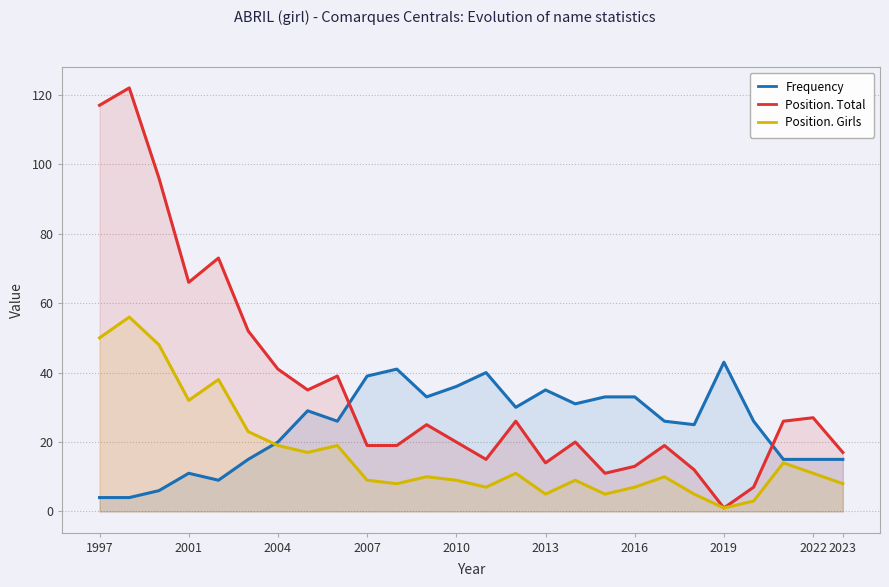

What is the difference between the highest and lowest values at 2004?

22